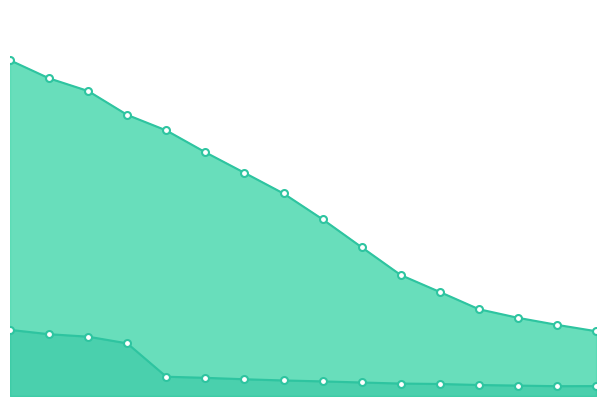

What are all the series names shown in the legend?

Population residing abroad, Population in selected place